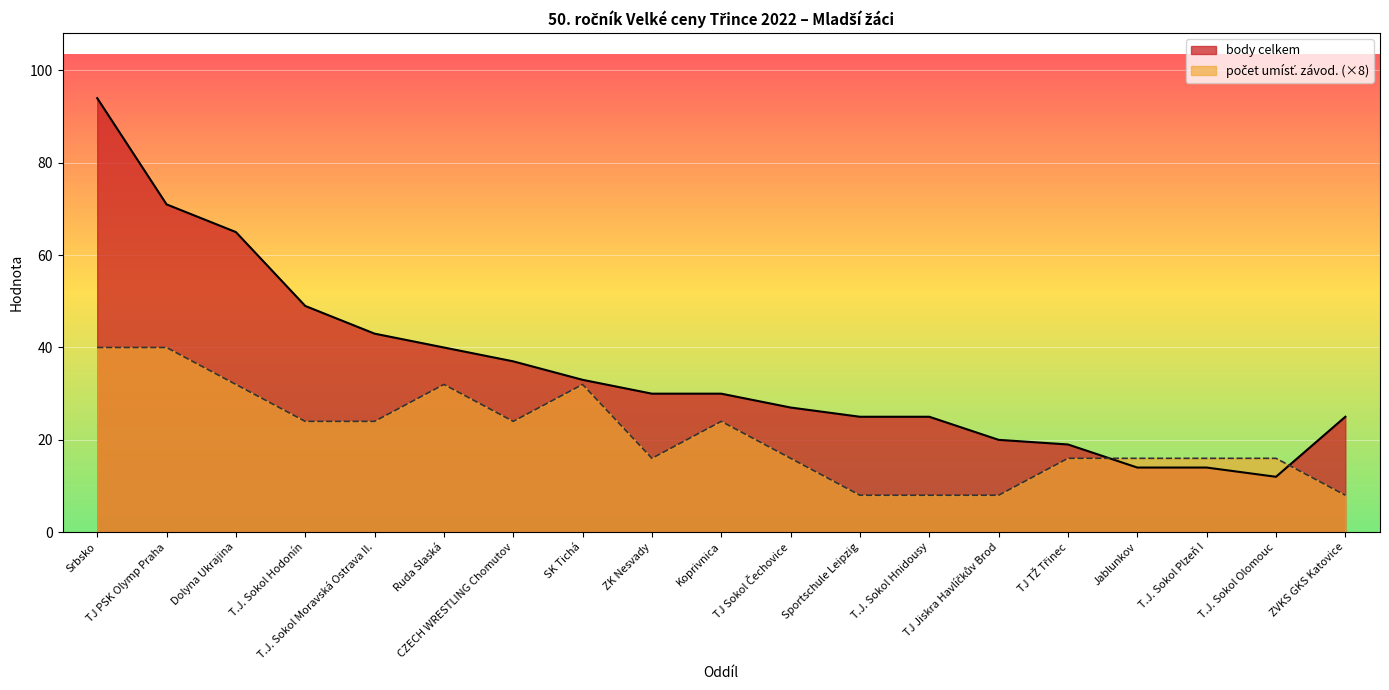

How many data points does each series have?

19